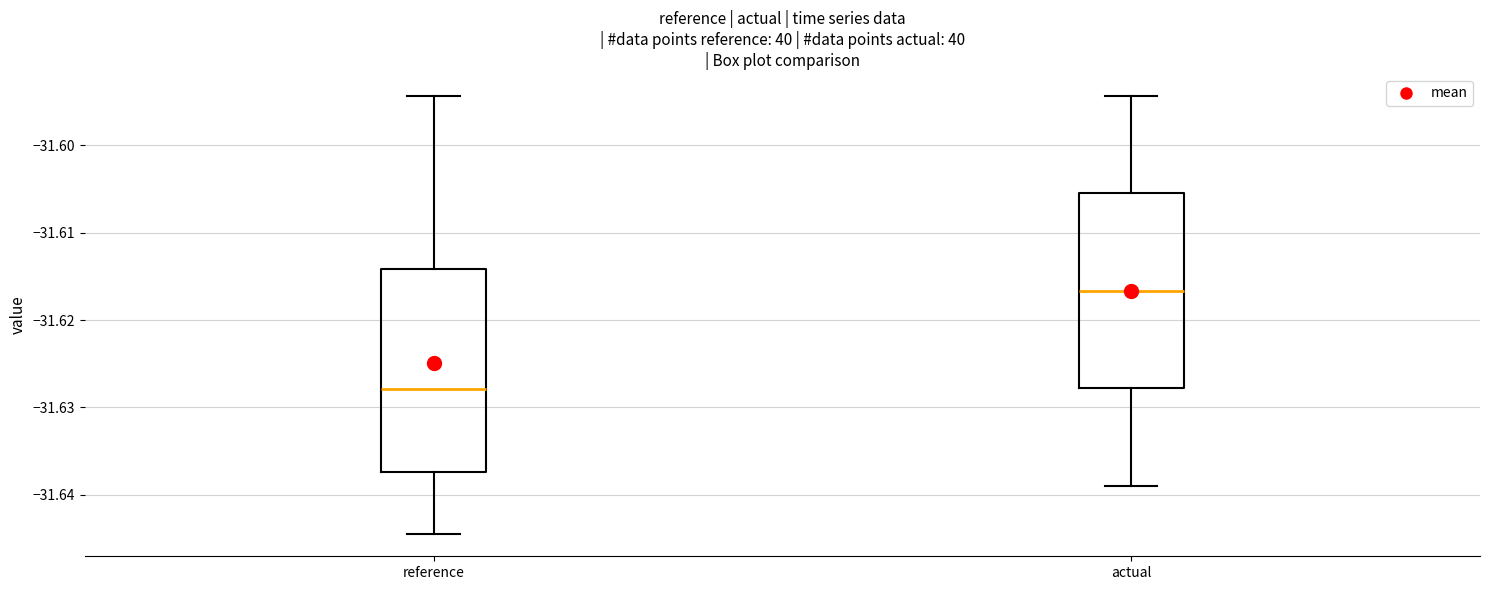

Reading left to right, transcribe this box plot: for each box, give where its median line is, the range the box spans, and where its two whiskers end, as read against the y-axis. The values are not printed on the chart, so give them approximately, as read against the axis.

reference: median -31.628, box -31.637 to -31.614, whiskers -31.645 to -31.594
actual: median -31.617, box -31.628 to -31.605, whiskers -31.639 to -31.594